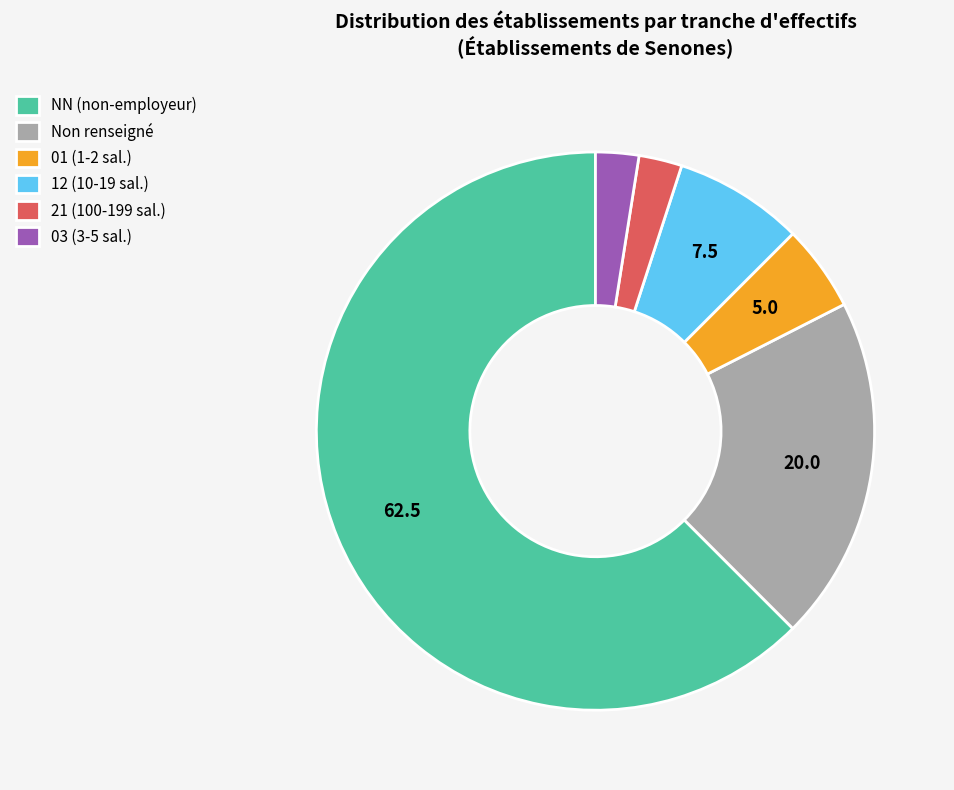

The NN (non-employeur) slice represents 52% of the pie. True or false?

False